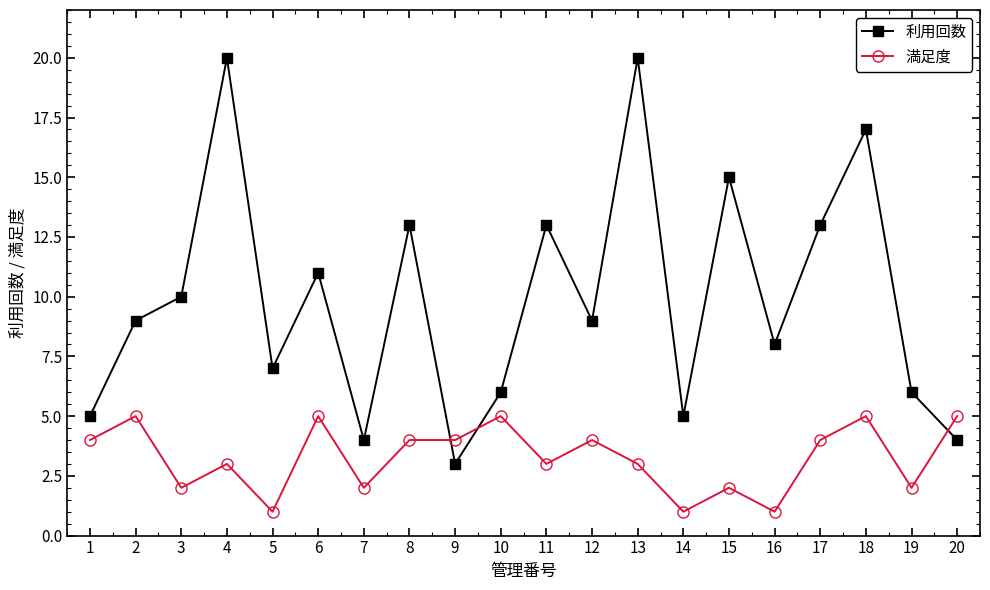

True or false: 満足度 and 利用回数 cross at least once.

True